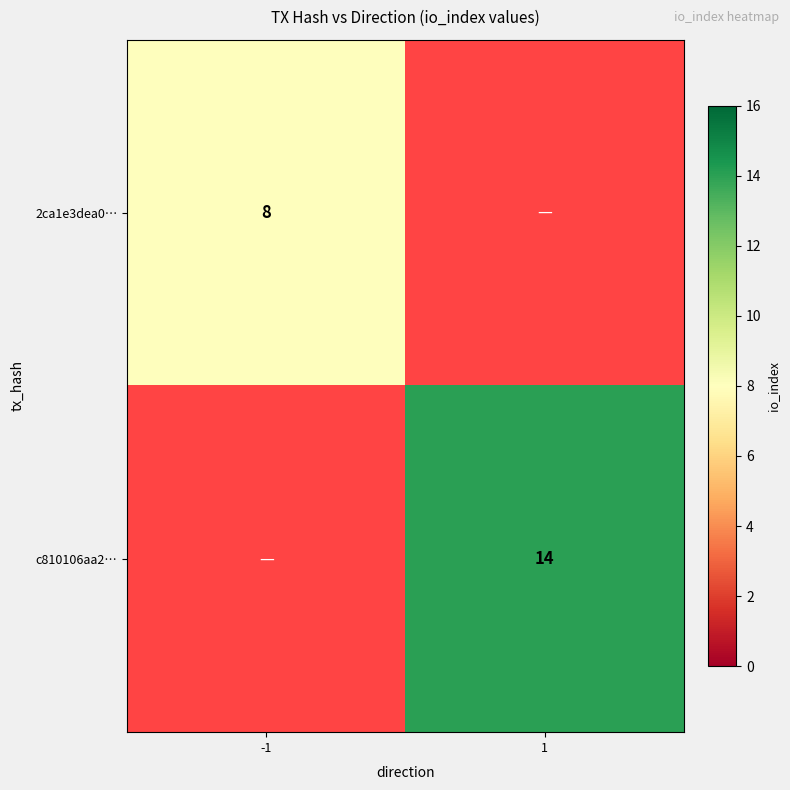

Is the value of 2ca1e3dea0… at -1 greater than the value of c810106aa2… at 1?

No